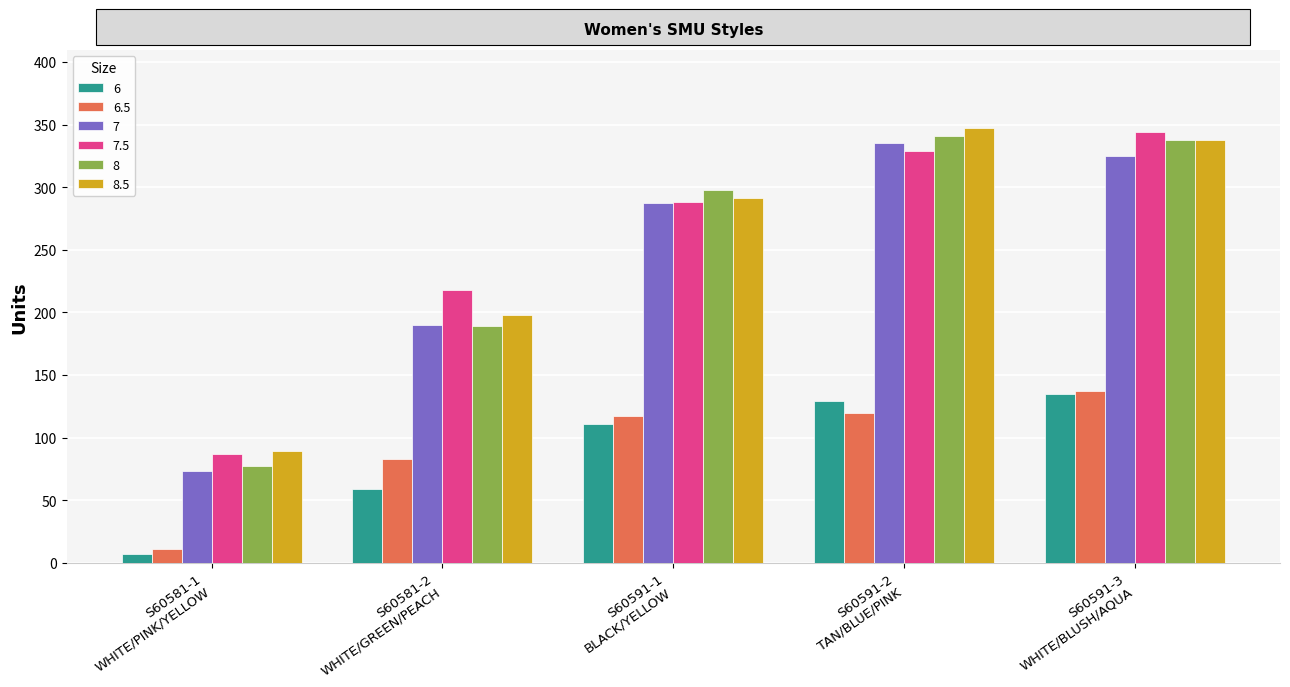

Where is 6.5 nearest to the value 74?

S60581-2
WHITE/GREEN/PEACH